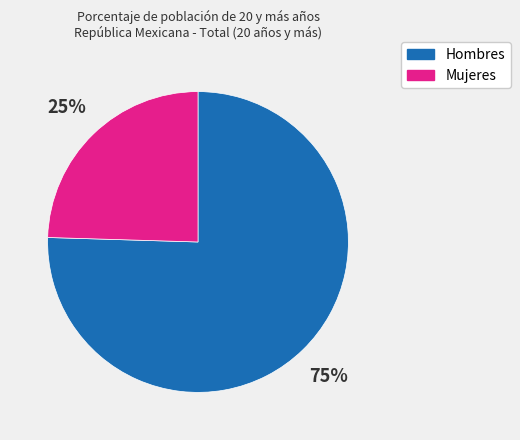

Which category has the biggest portion of the pie?

Hombres